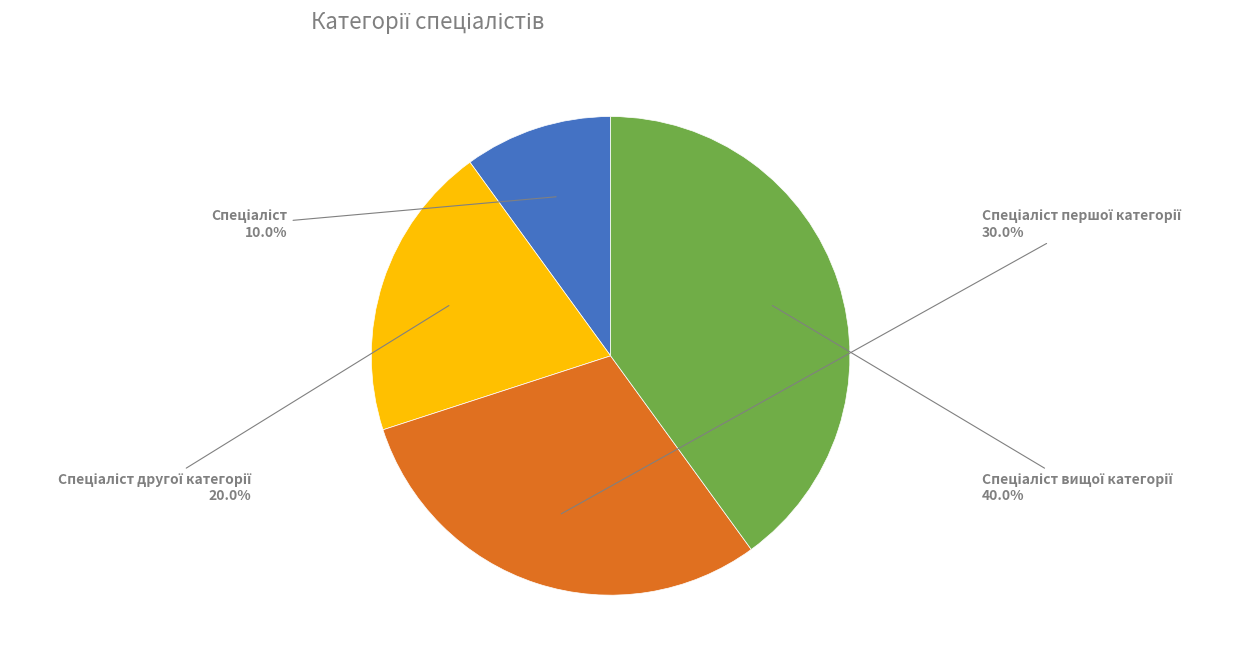

Is there a majority slice in this chart?

No